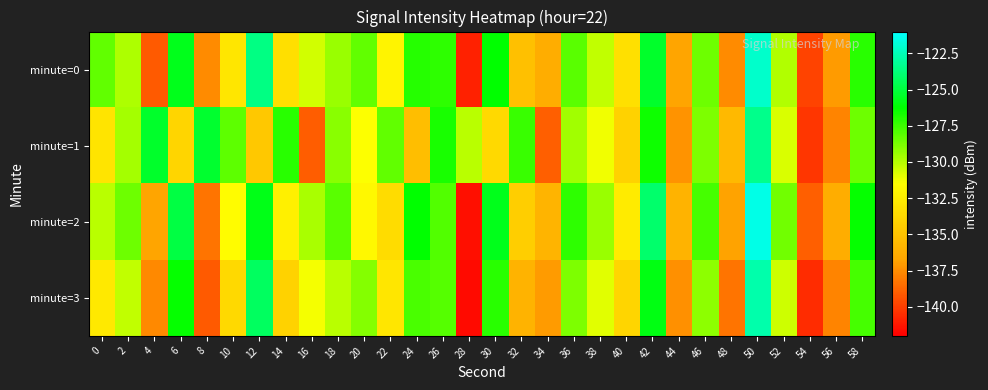

At which category does the chart reach its peak across all series?

50